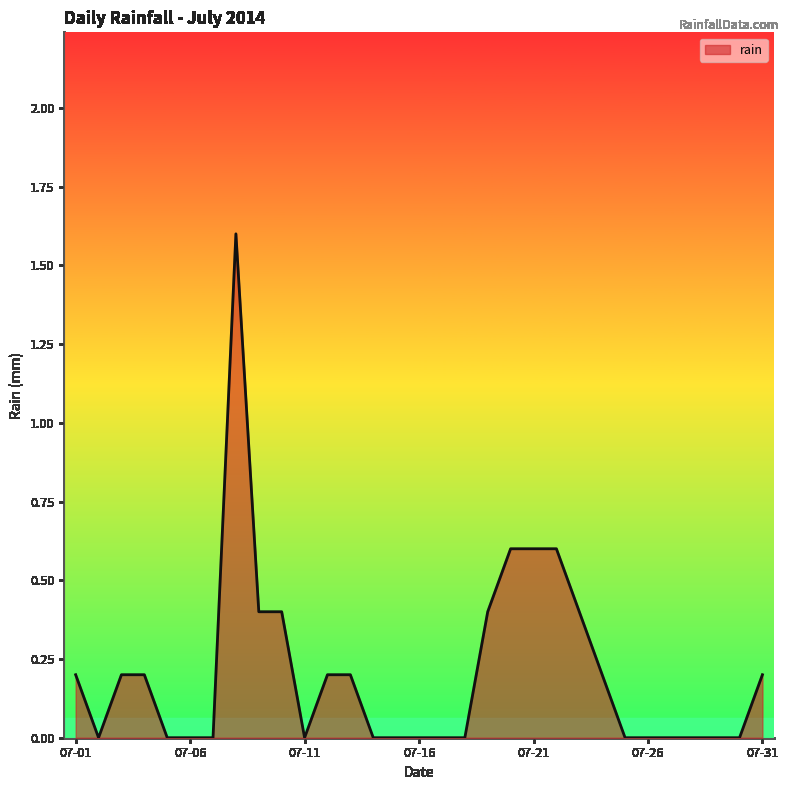

What is the maximum value shown in the chart?

1.6